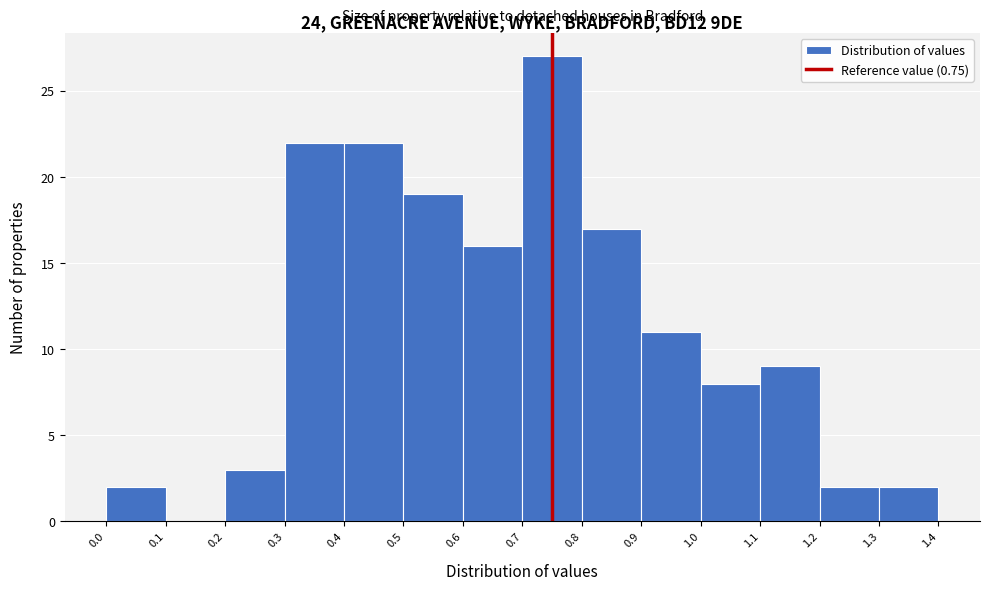

Reading left to right, list every bar in this chart as the range it spans on the x-axis followed by its height. The values are not printed on the chart, so give them approximately, as read against the axis.

0.0 to 0.1: 2
0.1 to 0.2: 0
0.2 to 0.3: 3
0.3 to 0.4: 22
0.4 to 0.5: 22
0.5 to 0.6: 19
0.6 to 0.7: 16
0.7 to 0.8: 27
0.8 to 0.9: 17
0.9 to 1.0: 11
1.0 to 1.1: 8
1.1 to 1.2: 9
1.2 to 1.3: 2
1.3 to 1.4: 2